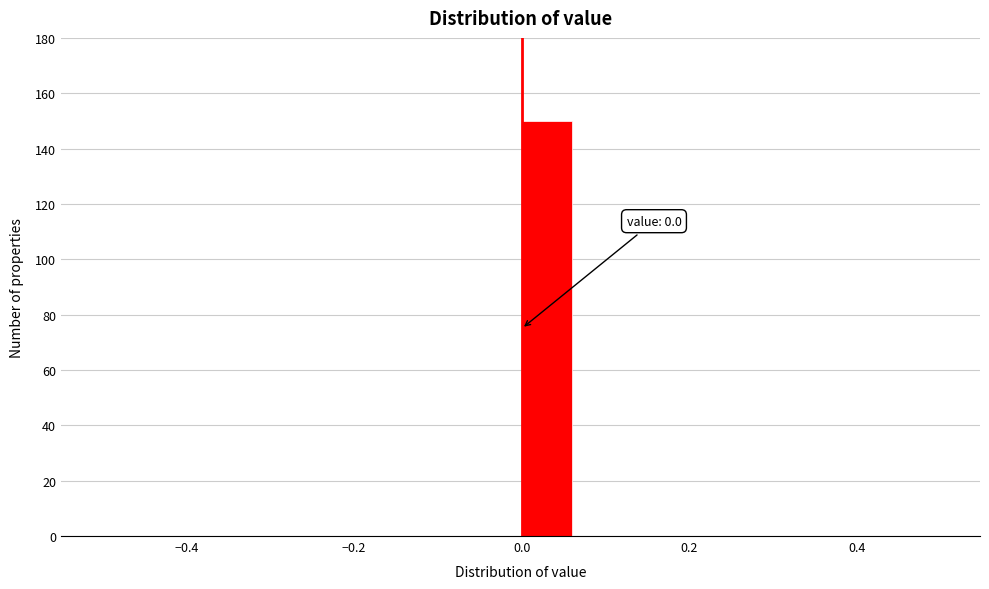

Around what value on the x-axis is the tallest bar? Give the approximate position of its centre, as read against the axis.

0.02